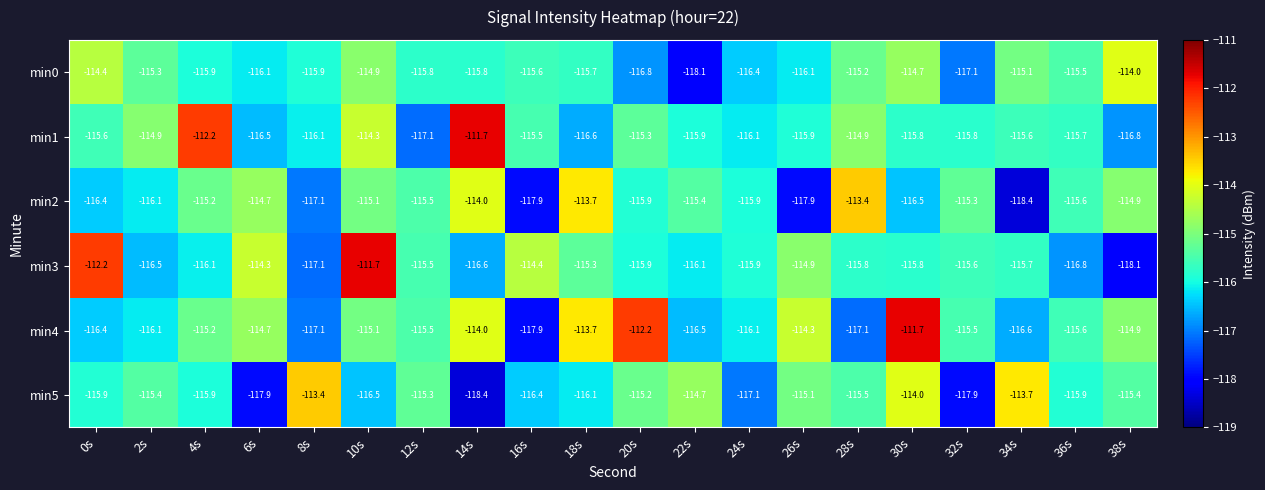

At which label does min5 first exceed -115?

8s